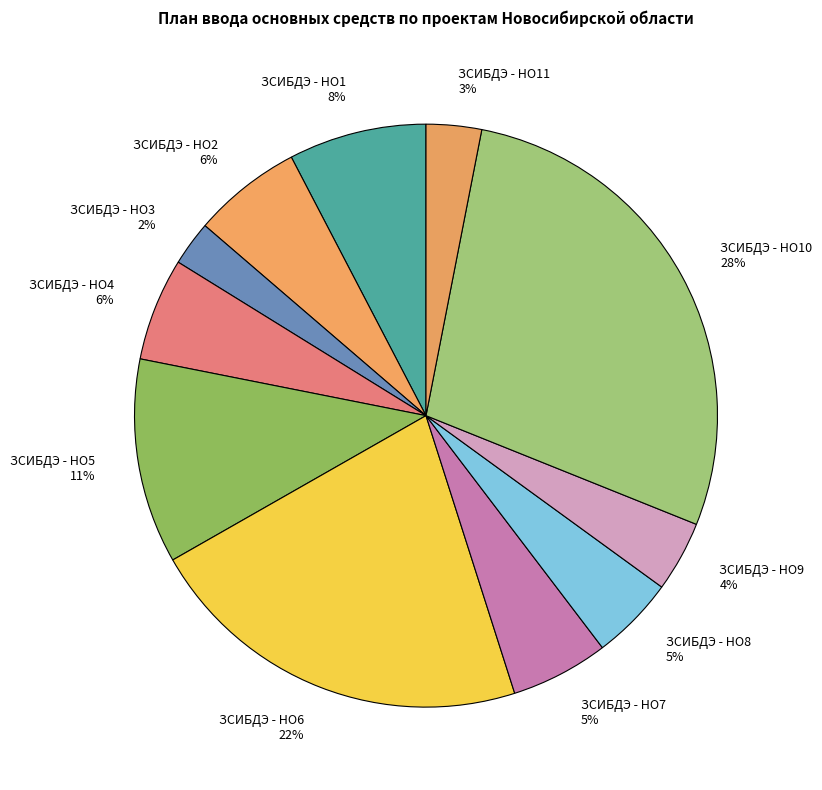

Between ЗСИБДЭ - НО3 and ЗСИБДЭ - НО10, which is larger?

ЗСИБДЭ - НО10